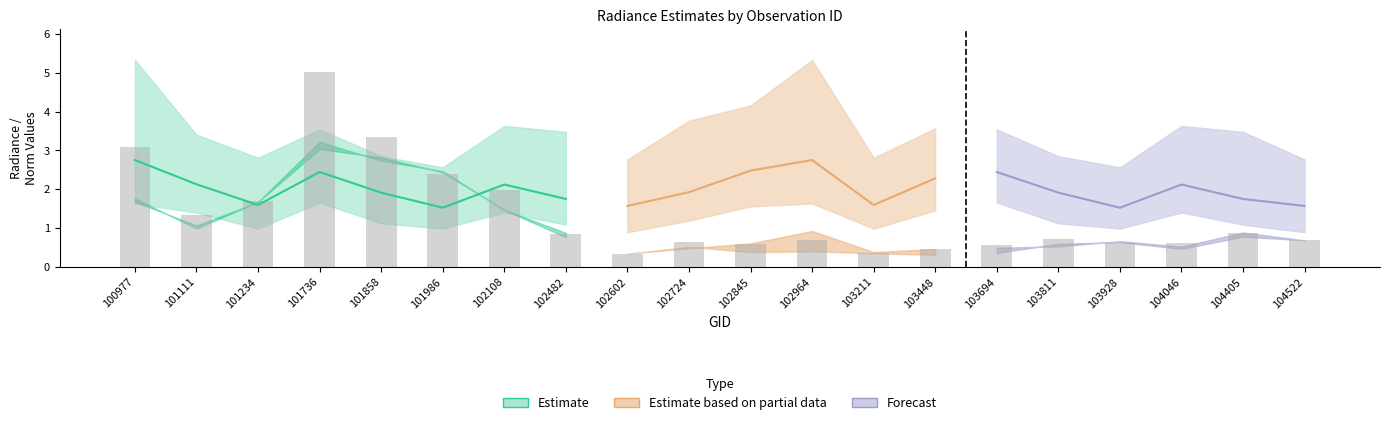

At which category is the sum across all series the highest?

101736